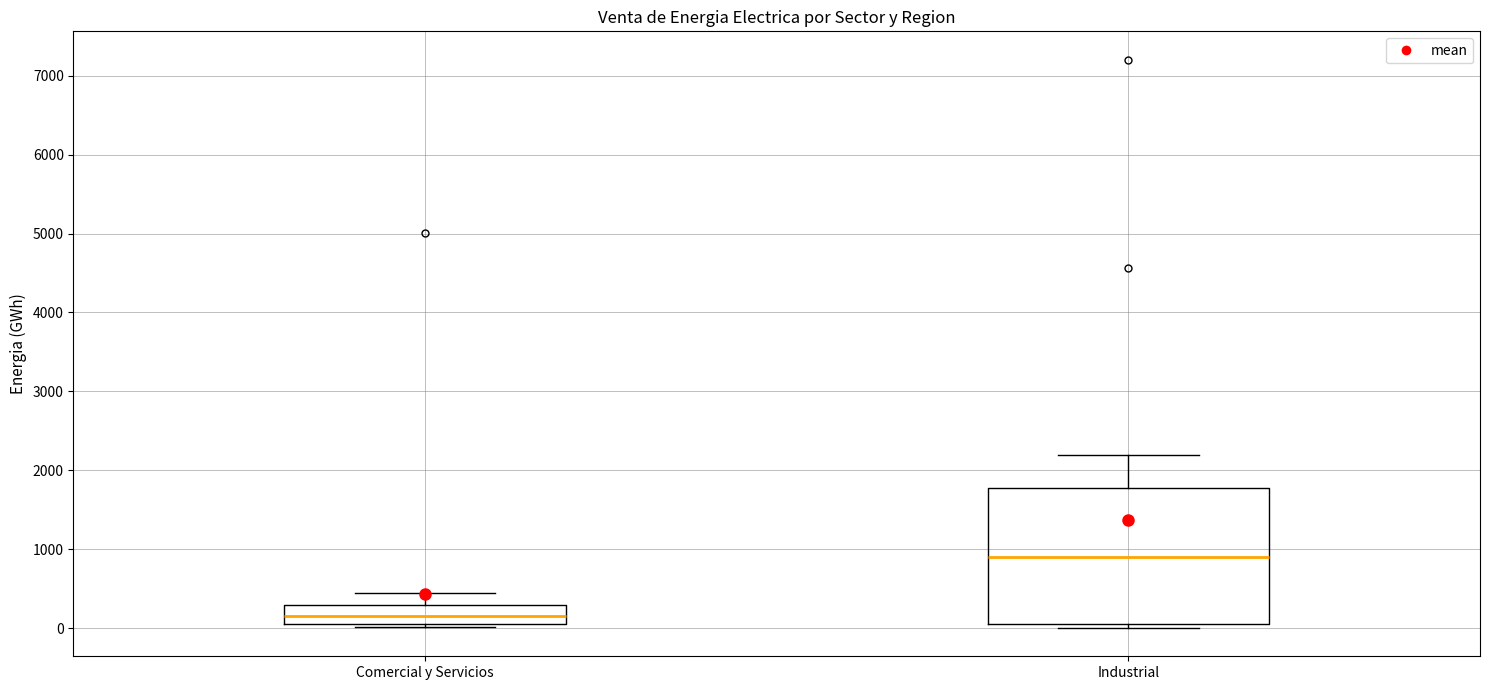

Which box has the highest median line?

Industrial